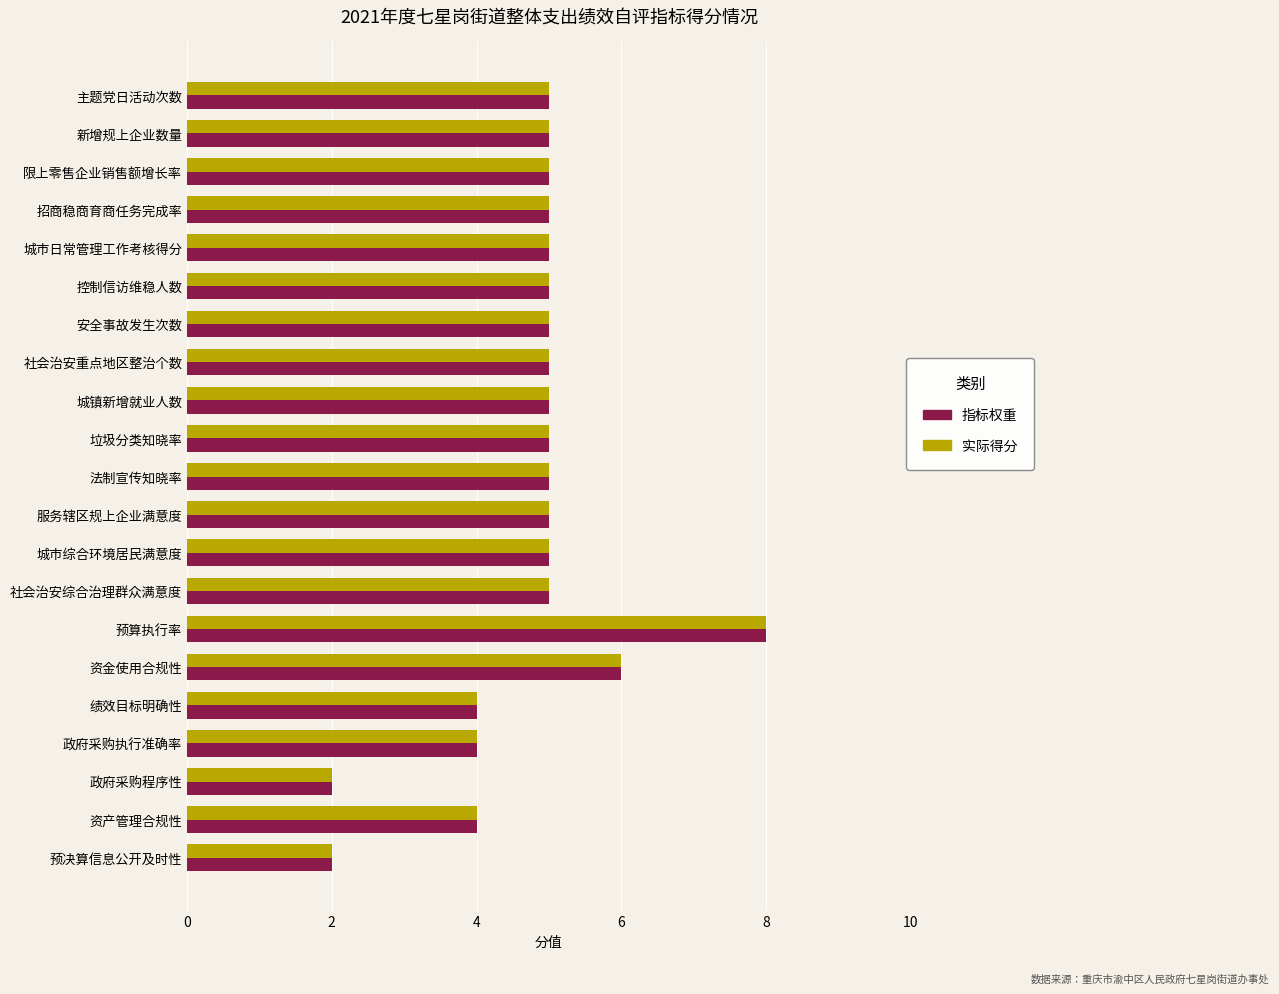

What is the difference between the maximum and minimum values in the 实际得分 series?

6